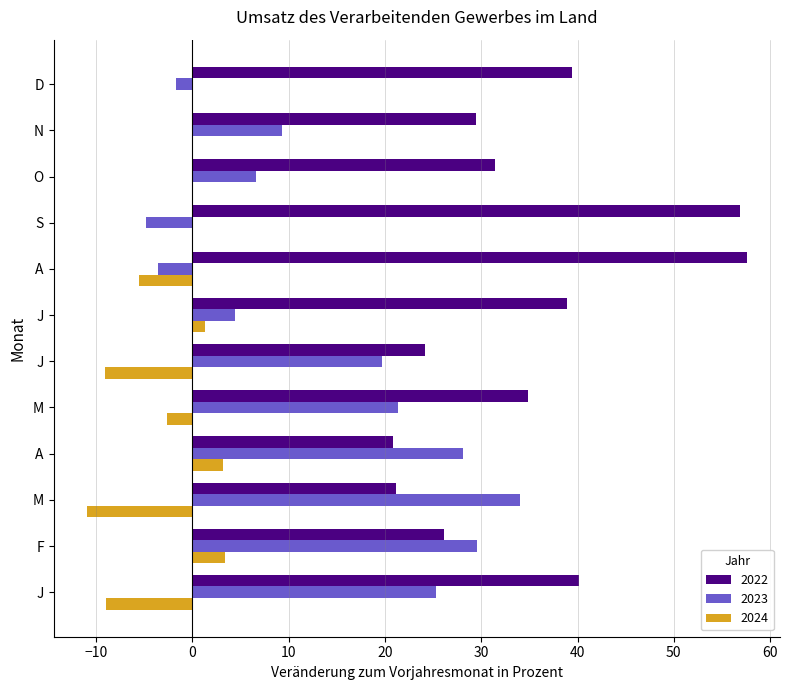

How many series are shown in this chart?

3